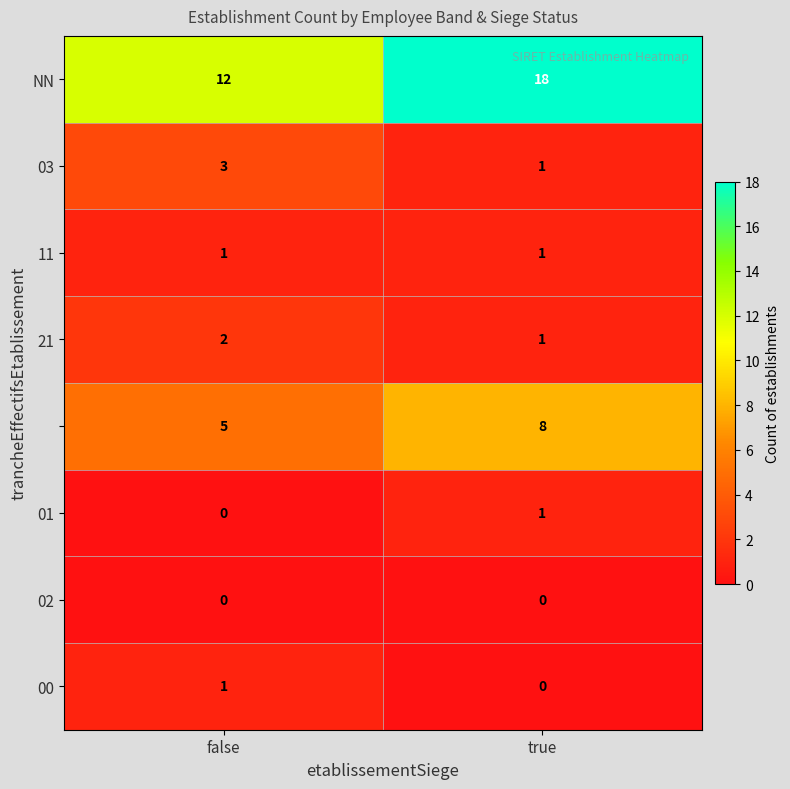

What is the spread (max minus min) of values at true?

18